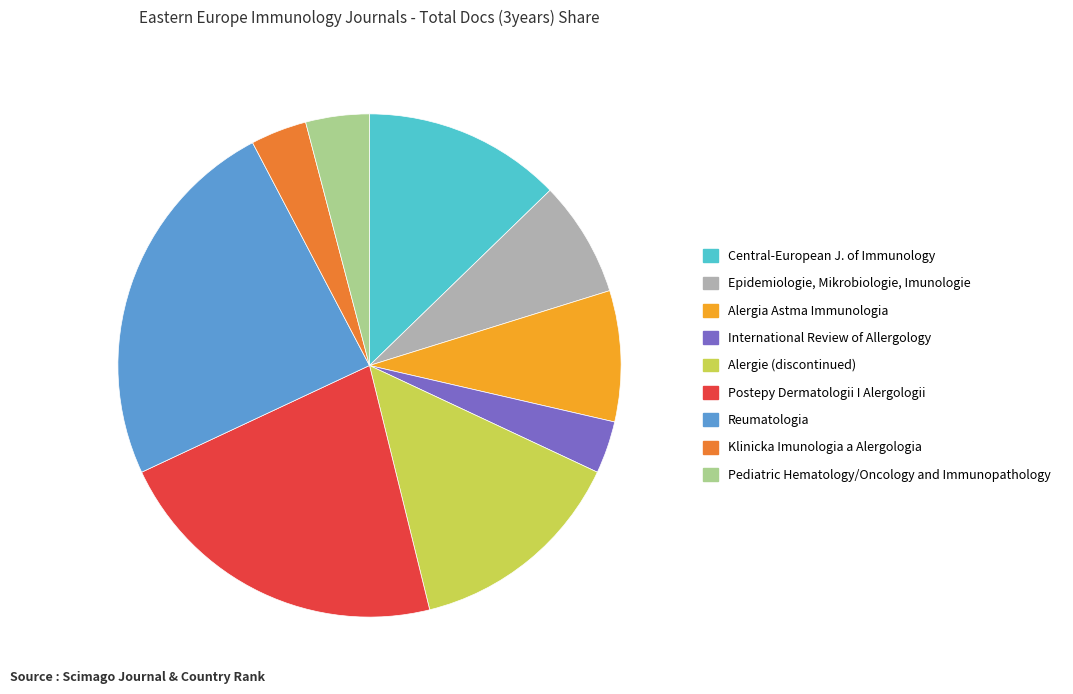

Does any single category account for the majority?

No